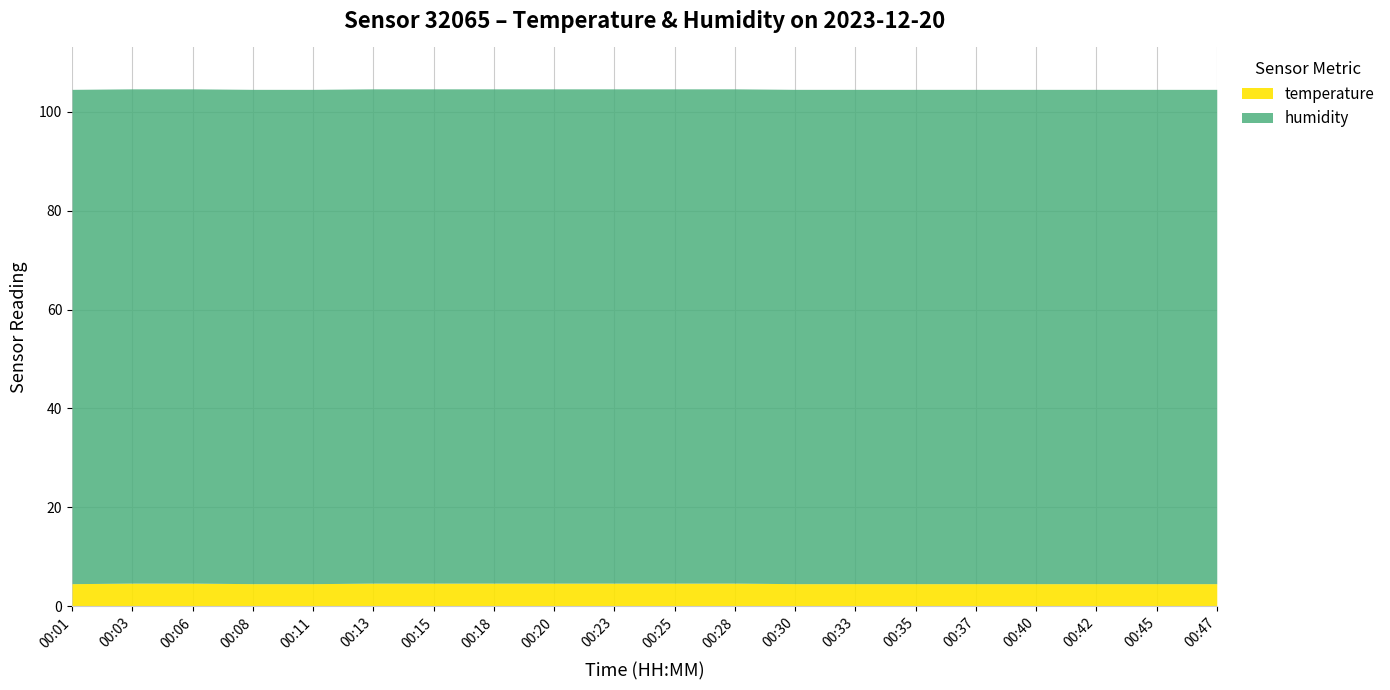

At how many categories does at least one series exceed 83?

20